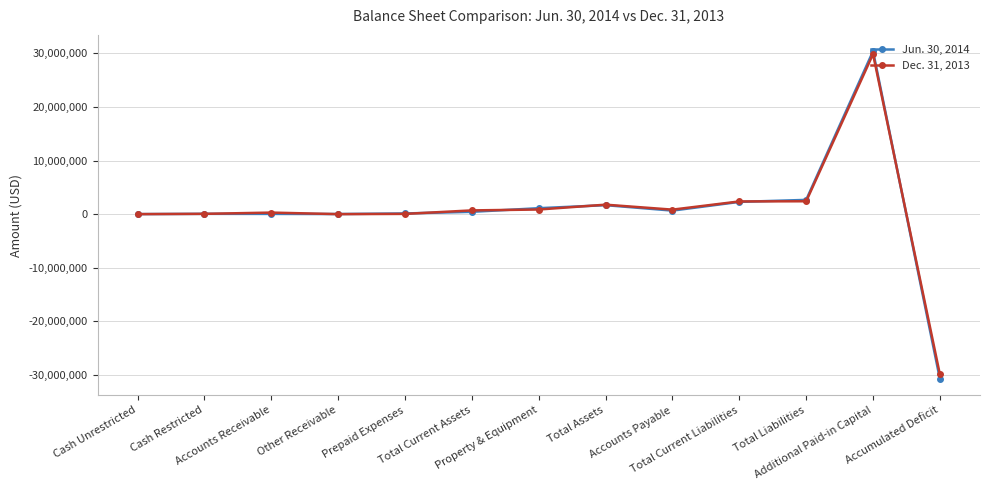

Which series has the widest spread of values?

Jun. 30, 2014